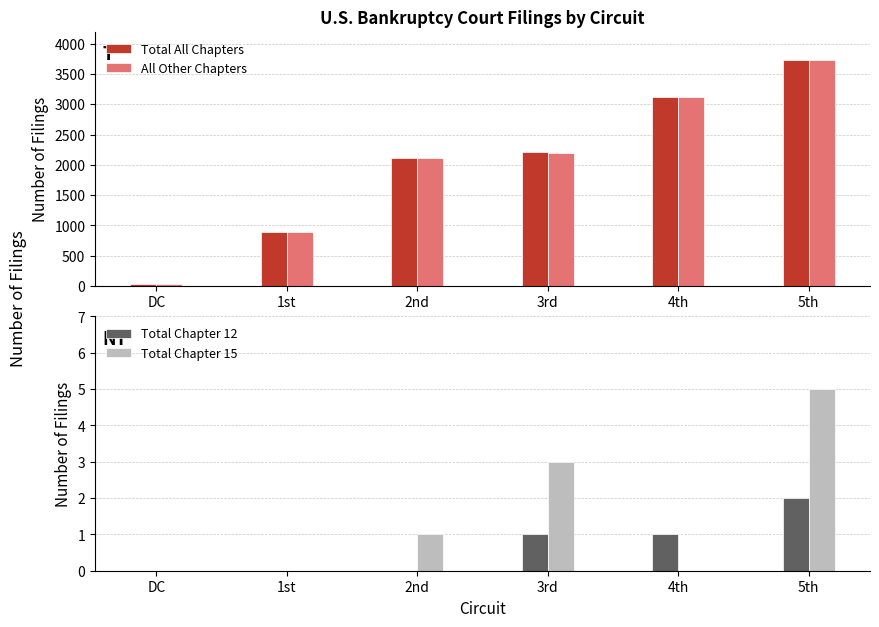

The Total Chapter 12 series shows -1 at DC. True or false?

False